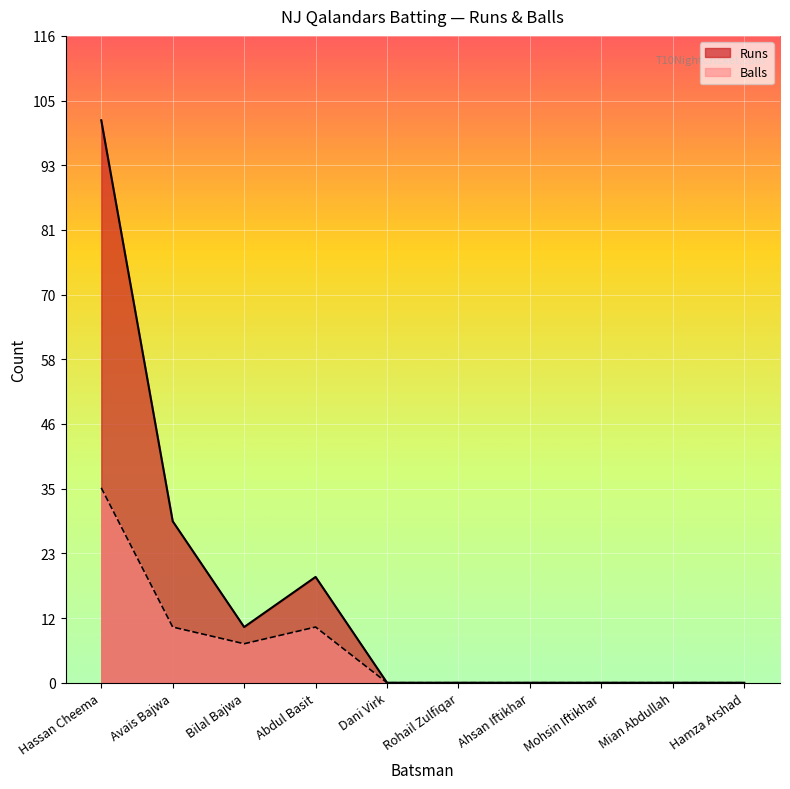

What is the label of the 9th point from the right?

Avais Bajwa